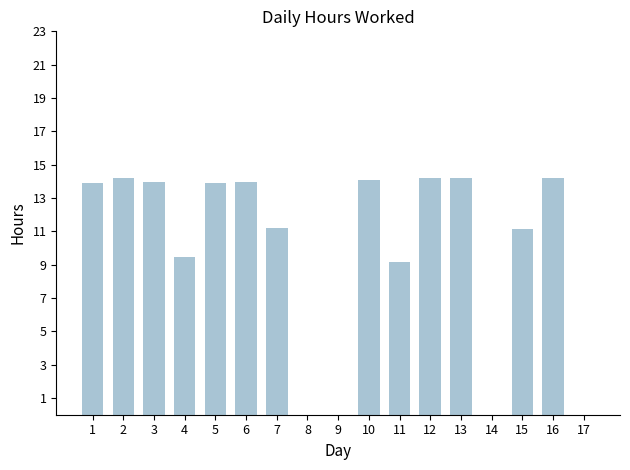

What is the sum of all values?

167.6